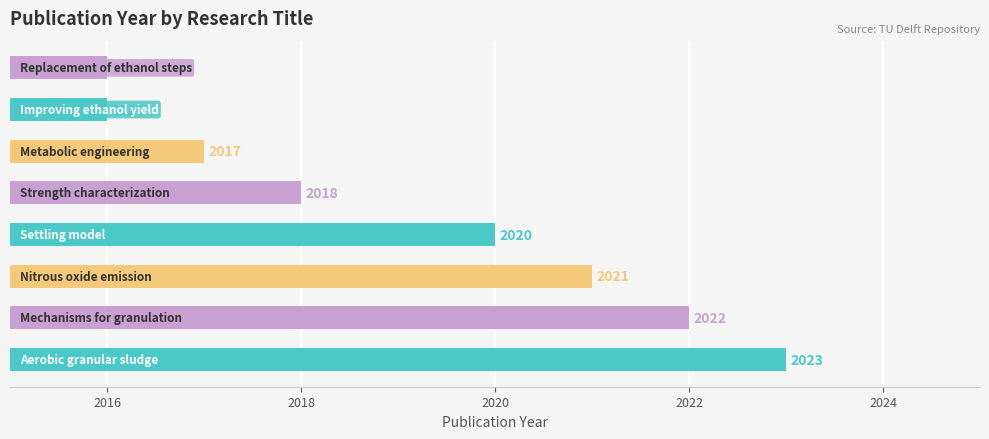

Count the values in the range 2017 to 2022.

5